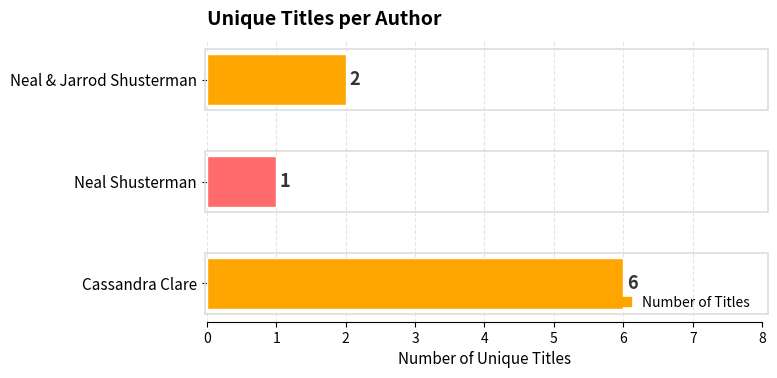

Which category has the highest value across all series?

Cassandra Clare